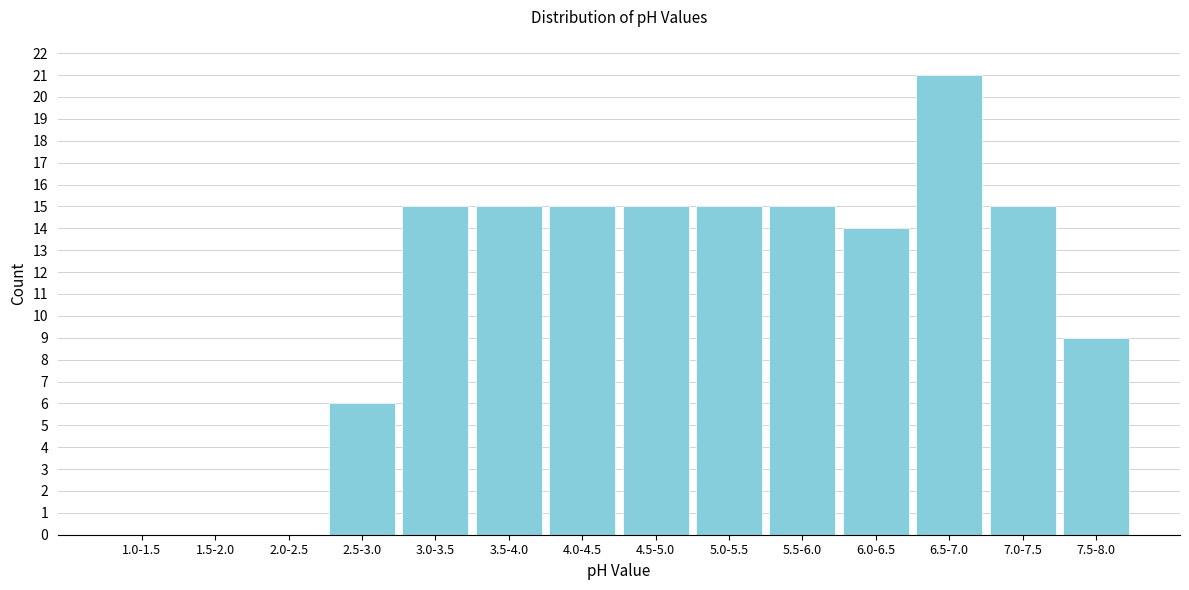

Reading right to left, list all the values displayed in this chart.

7.5-8.0=9	7.0-7.5=15	6.5-7.0=21	6.0-6.5=14	5.5-6.0=15	5.0-5.5=15	4.5-5.0=15	4.0-4.5=15	3.5-4.0=15	3.0-3.5=15	2.5-3.0=6	2.0-2.5=0	1.5-2.0=0	1.0-1.5=0